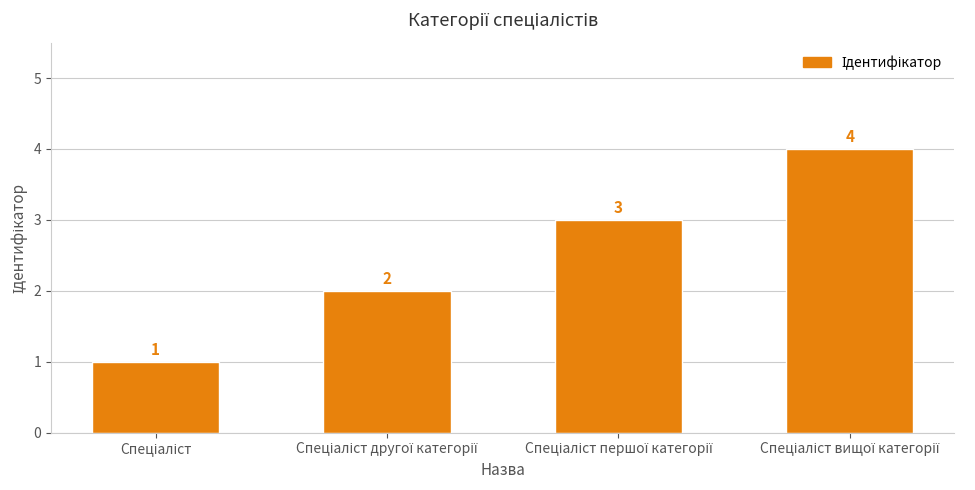

Are the bars grouped side by side (vs. stacked)?

No